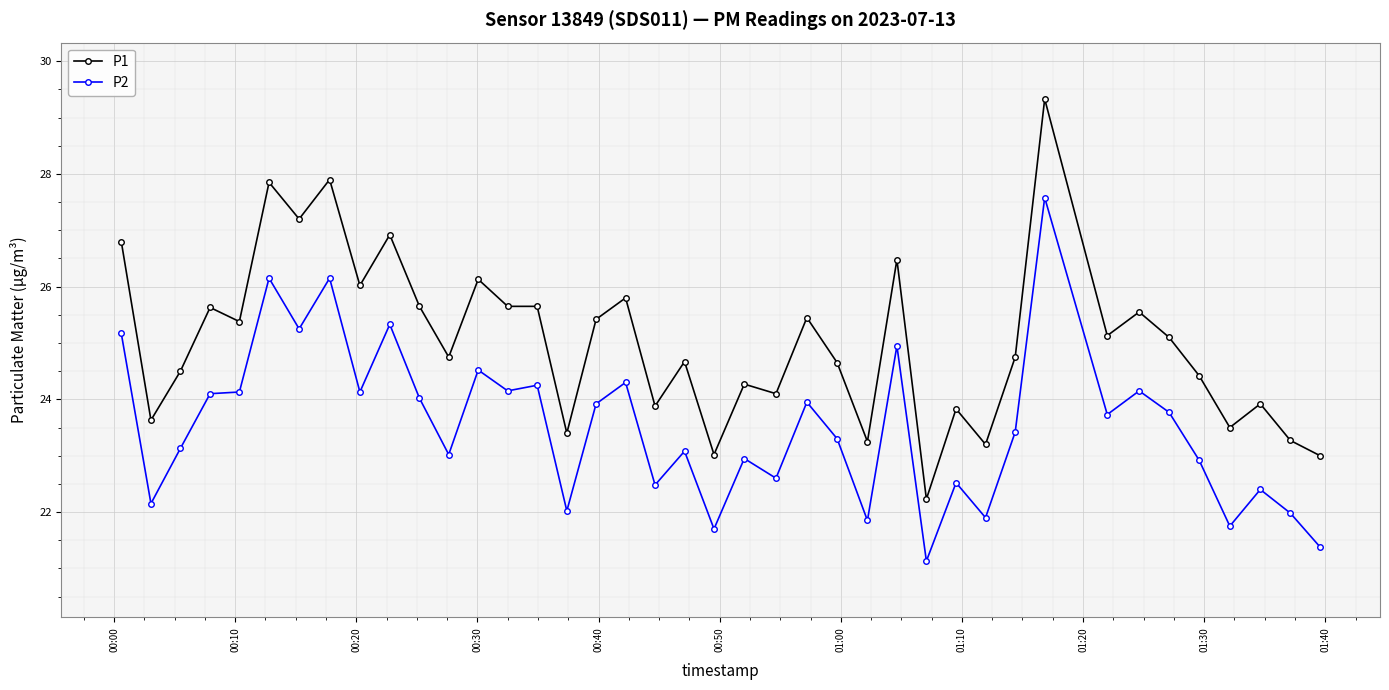

Rank the series by their maximum value, from highest to lowest.

P1, P2